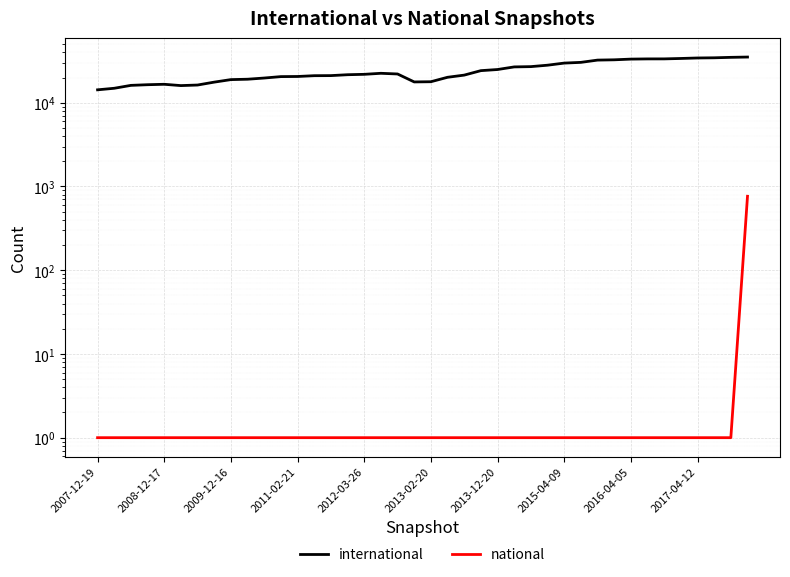

How many lines are shown in the chart?

2